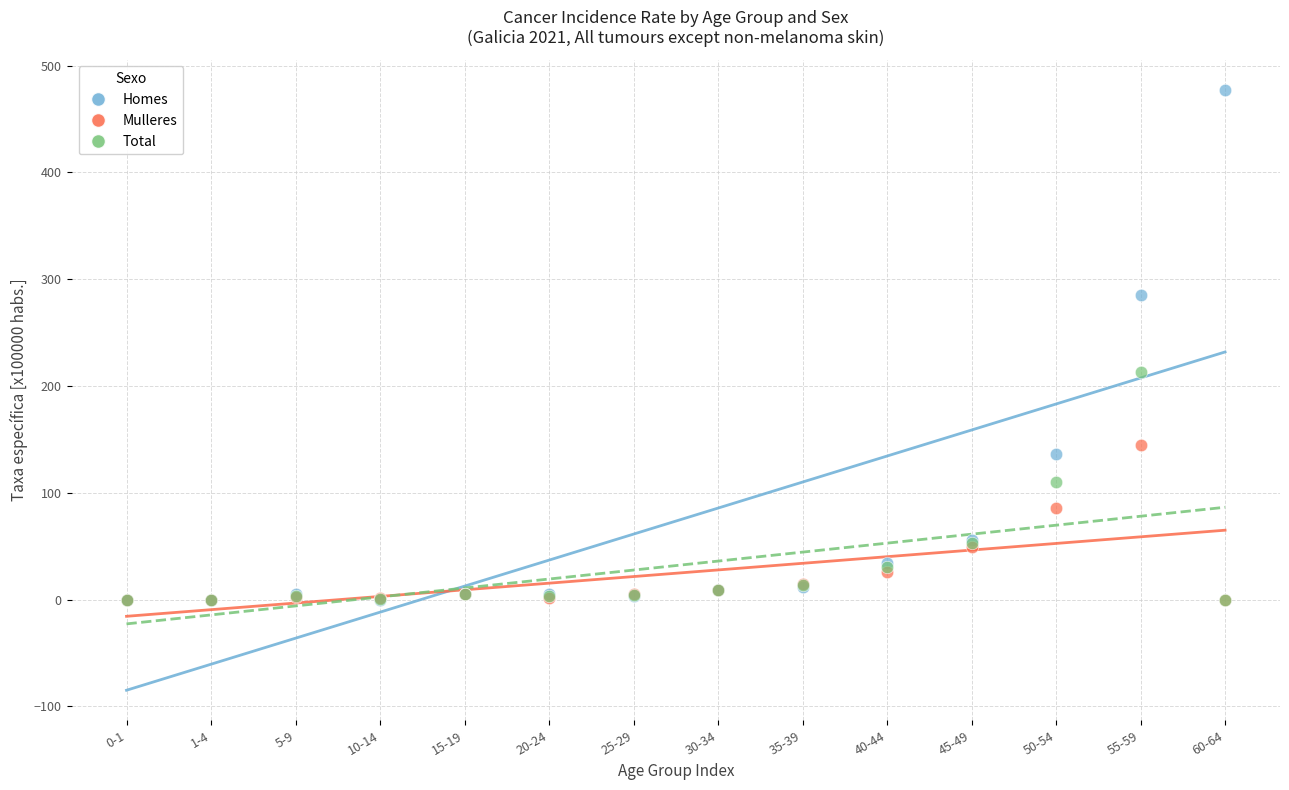

Across all series, what Y value is closest to 238?

212.9